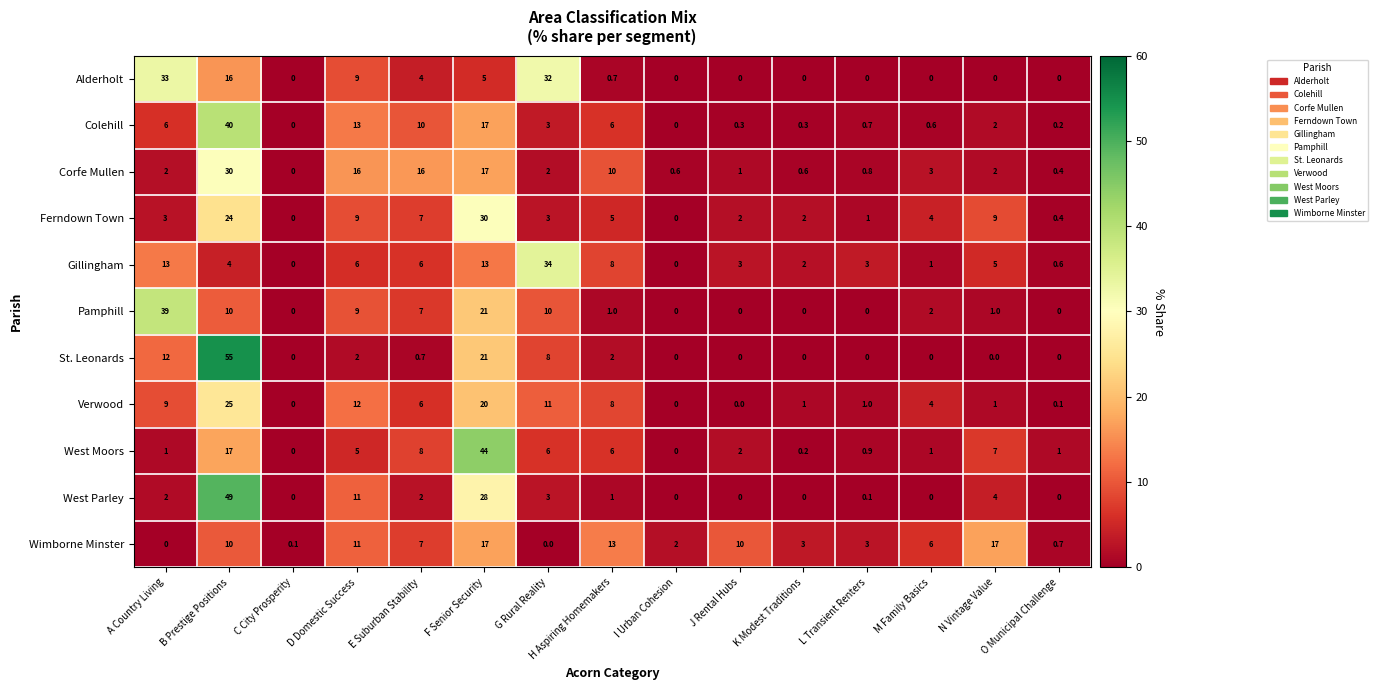

How many series are shown in this chart?

11